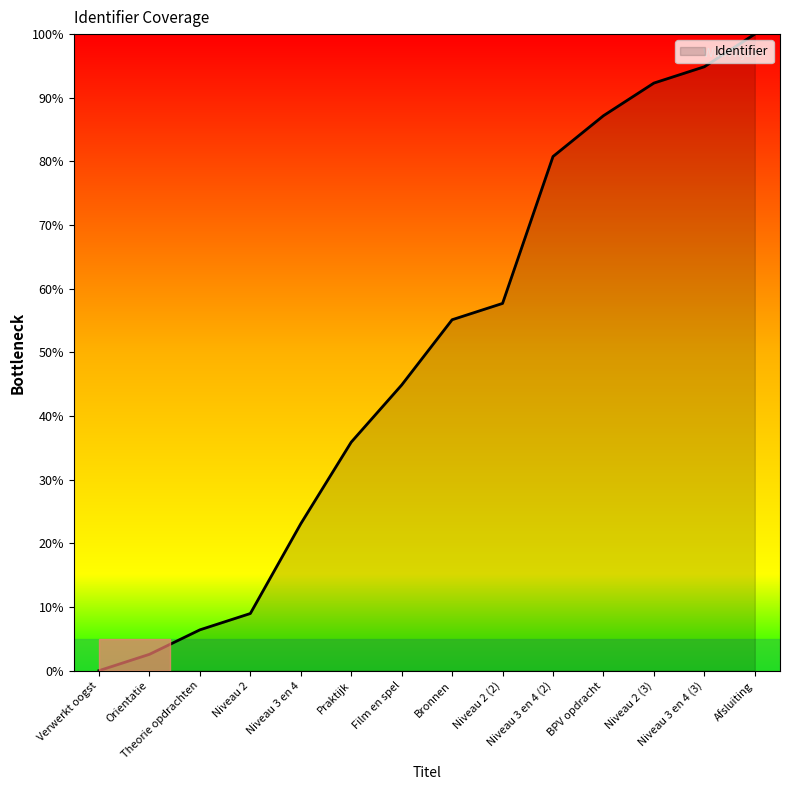

Reading left to right, transcribe all the data shown in this chart.

Verwerkt oogst=0.0	Orientatie=2.6	Theorie opdrachten=6.4	Niveau 2=9.0	Niveau 3 en 4=23.1	Praktijk=35.9	Film en spel=44.9	Bronnen=55.1	Niveau 2 (2)=57.7	Niveau 3 en 4 (2)=80.8	BPV opdracht=87.2	Niveau 2 (3)=92.3	Niveau 3 en 4 (3)=94.9	Afsluiting=100.0